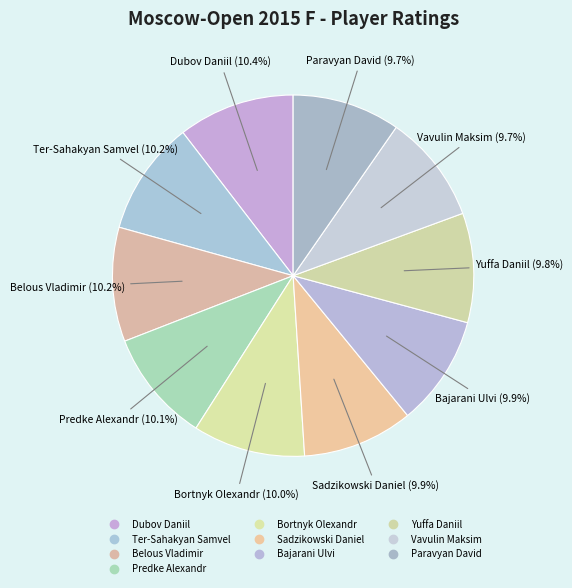

Does Bortnyk Olexandr account for over 50% of the chart?

No